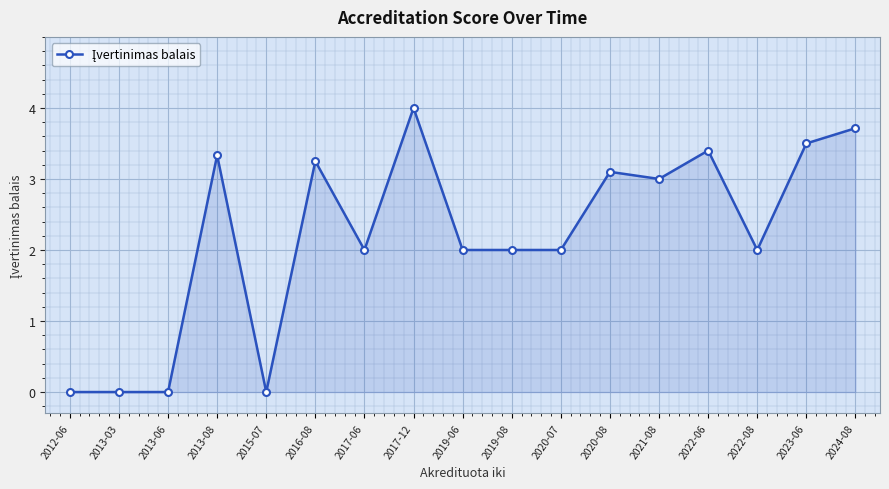

What is the change in value from 2013-06 to 2019-06?

+2.0